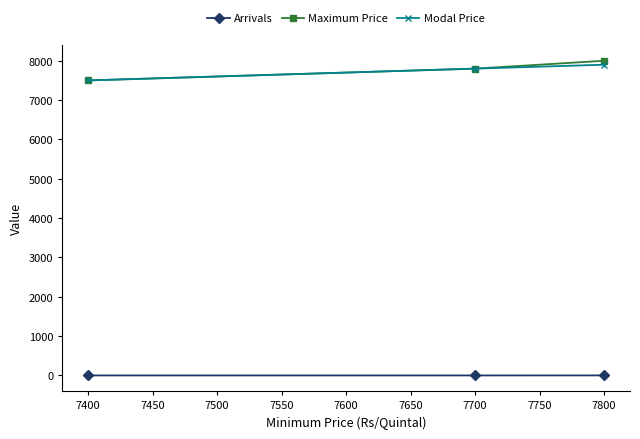

How many Maximum Price values are between 7500 and 8000?

3